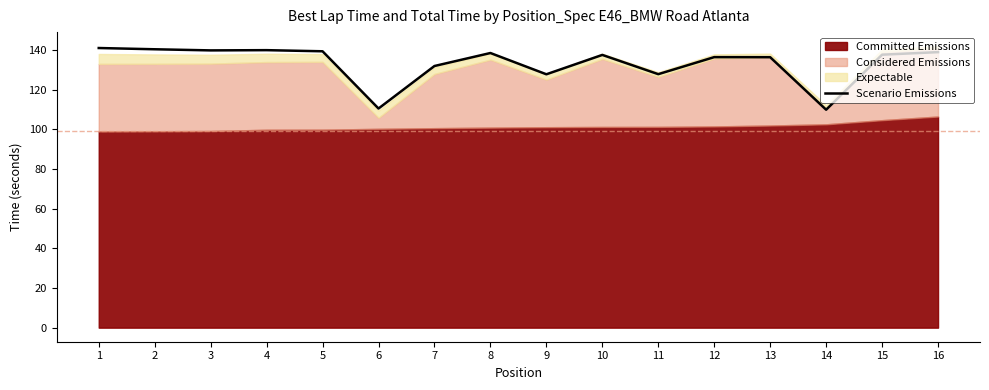

Read the value at 2.

140.3